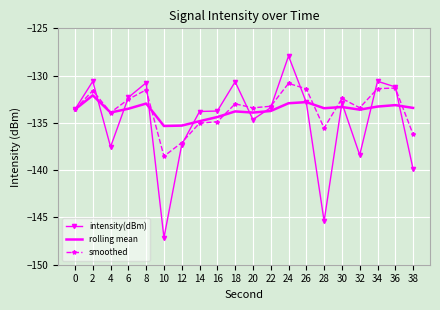

Where is the first local maximum for rolling mean?

2